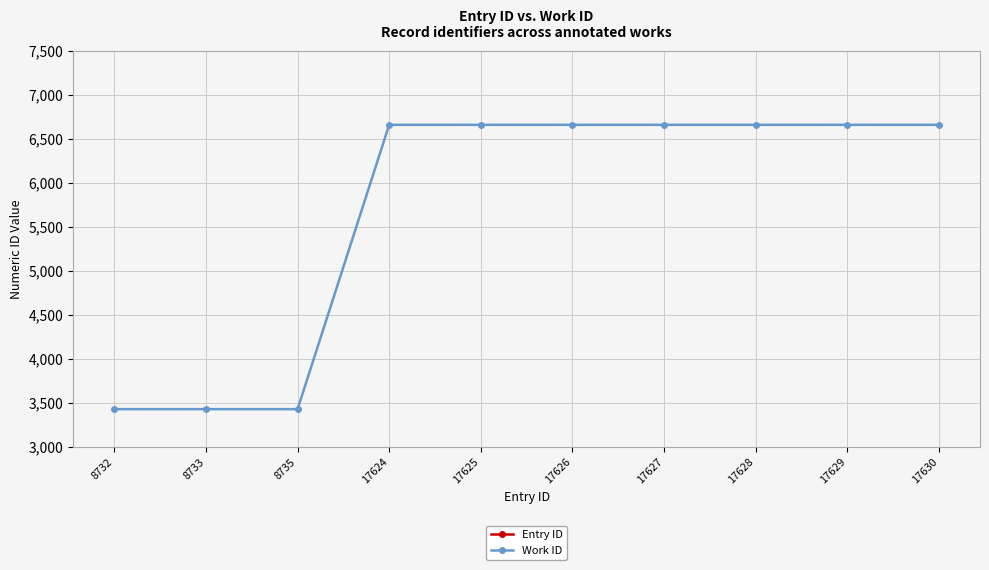

What is the lowest value of the Entry ID series?

8732